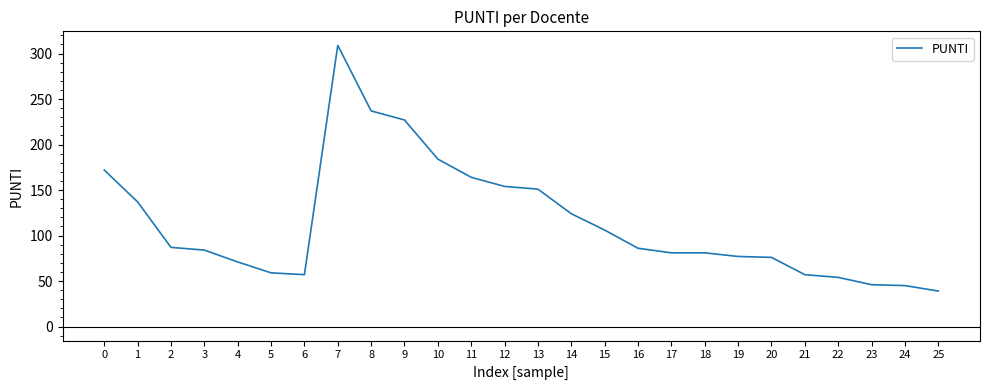

How many distinct data groups are displayed?

1